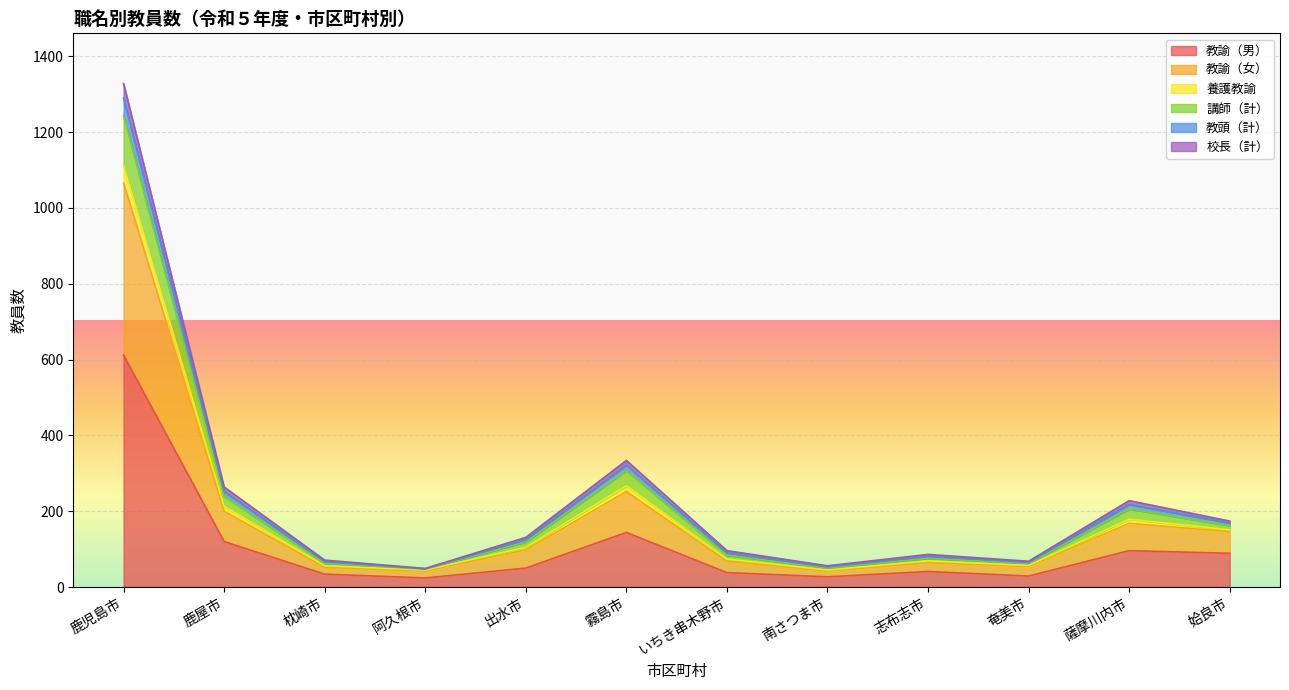

At which category is the sum across all series the highest?

鹿児島市